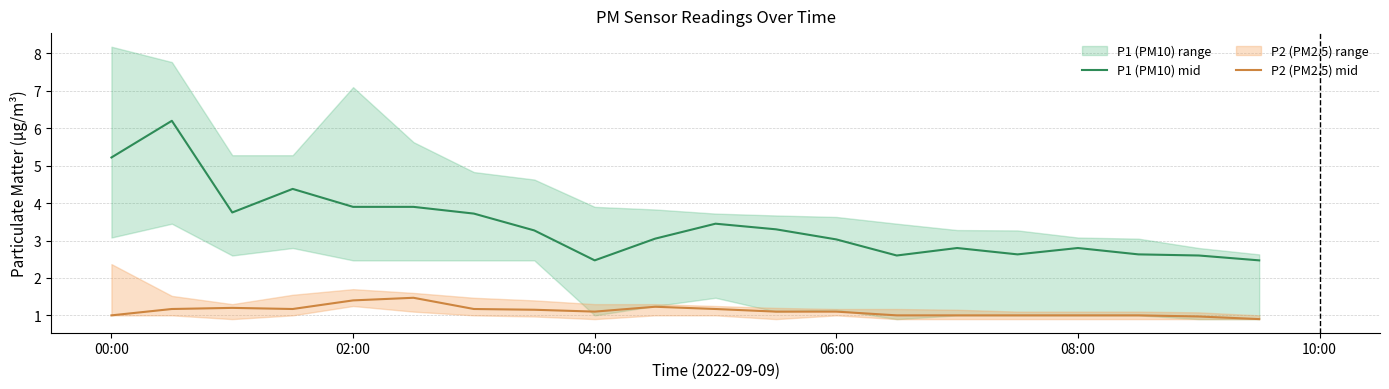

What is the sum of all P1 (PM10) mid values?

68.2